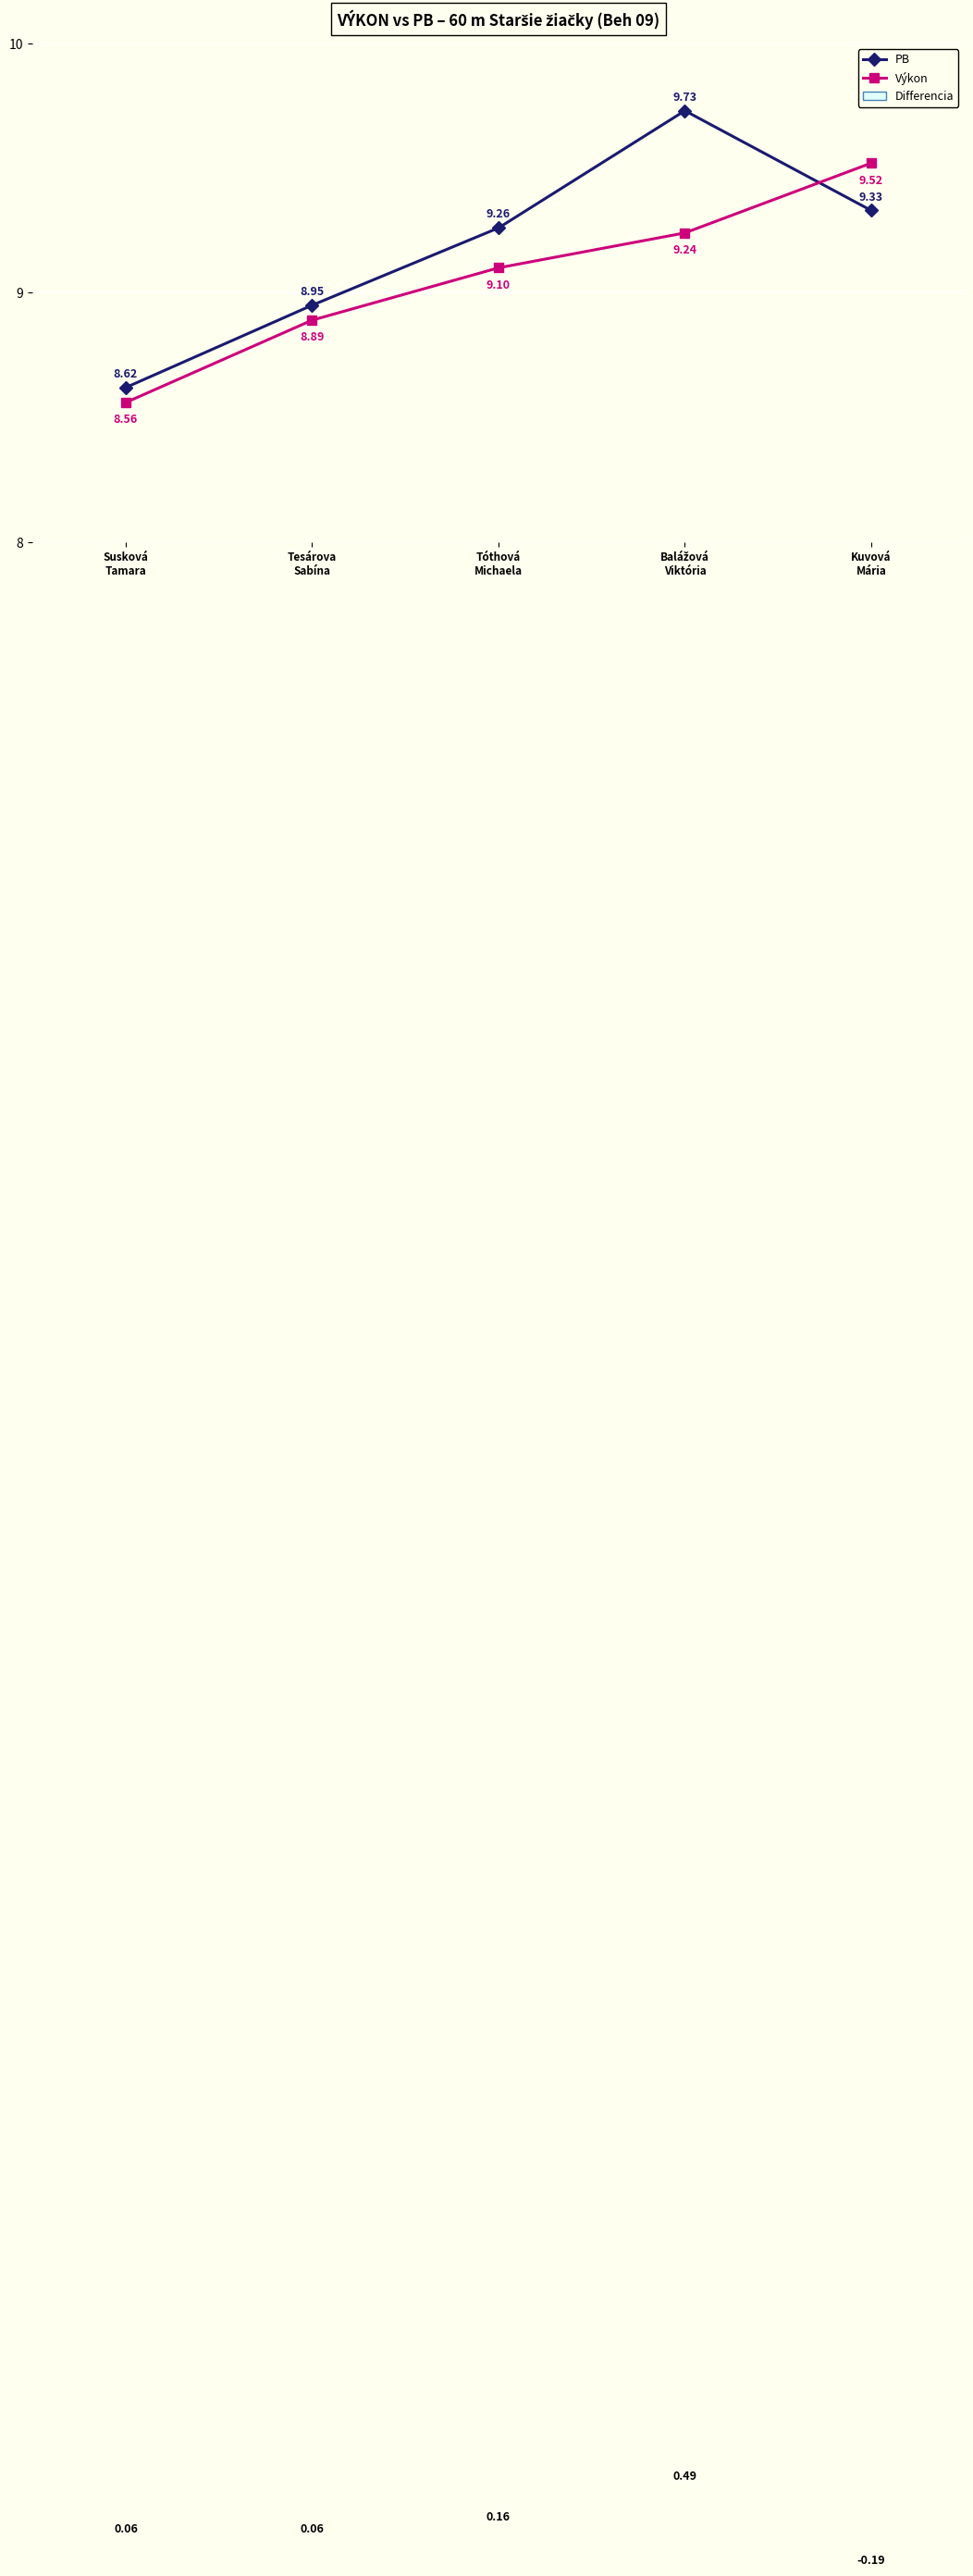

How many data points does each series have?

5